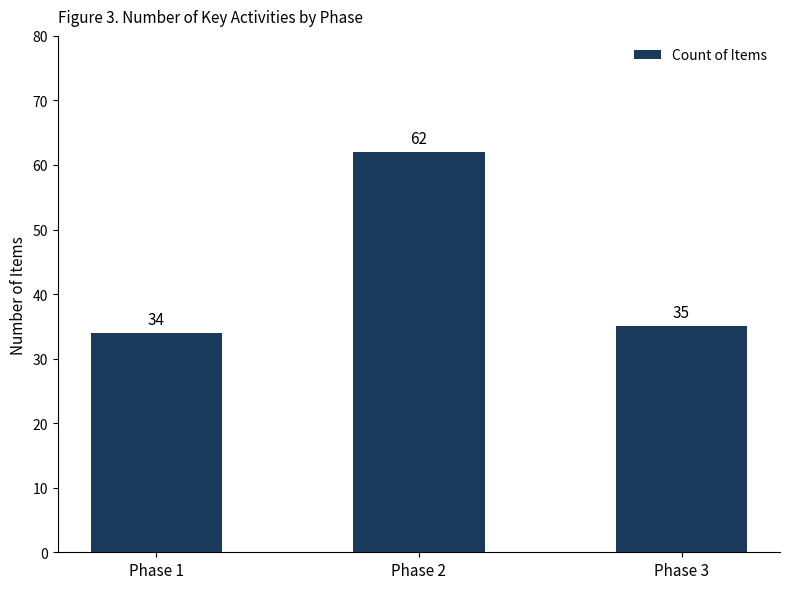

What is the change in value from Phase 1 to Phase 3?

+1